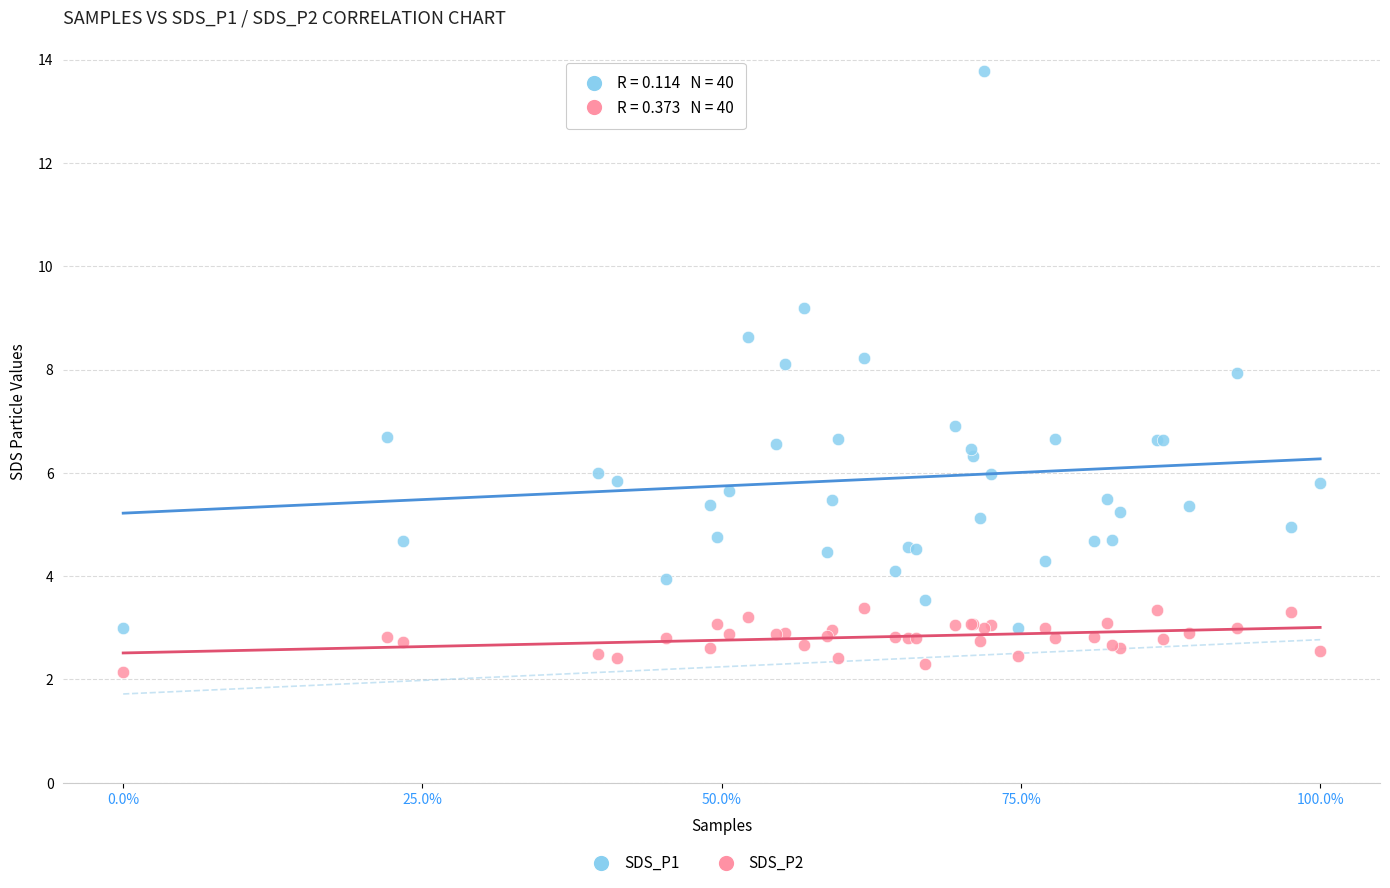

Which series contains the lowest Y value?

SDS_P2